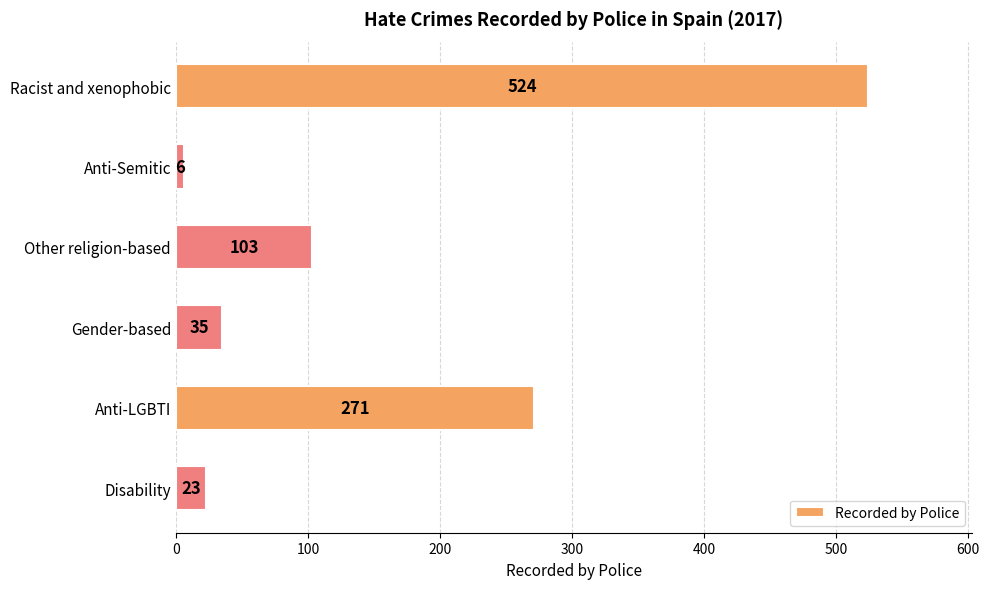

Are the bars horizontal?

Yes